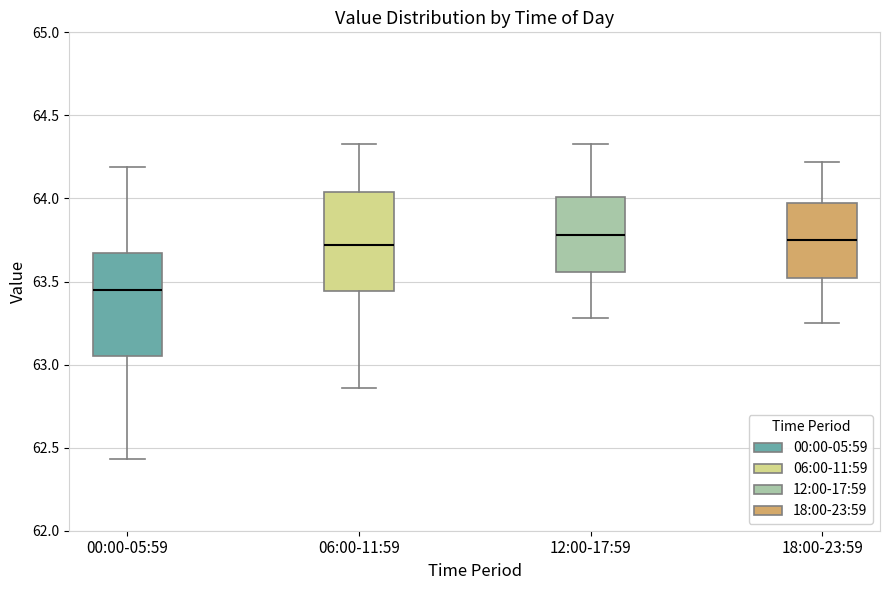

Reading left to right, transcribe this box plot: for each box, give where its median line is, the range the box spans, and where its two whiskers end, as read against the y-axis. The values are not printed on the chart, so give them approximately, as read against the axis.

00:00-05:59: median 63.45, box 63.05 to 63.65, whiskers 62.45 to 64.20
06:00-11:59: median 63.70, box 63.45 to 64.05, whiskers 62.85 to 64.35
12:00-17:59: median 63.80, box 63.55 to 64.00, whiskers 63.30 to 64.35
18:00-23:59: median 63.75, box 63.50 to 63.95, whiskers 63.25 to 64.20